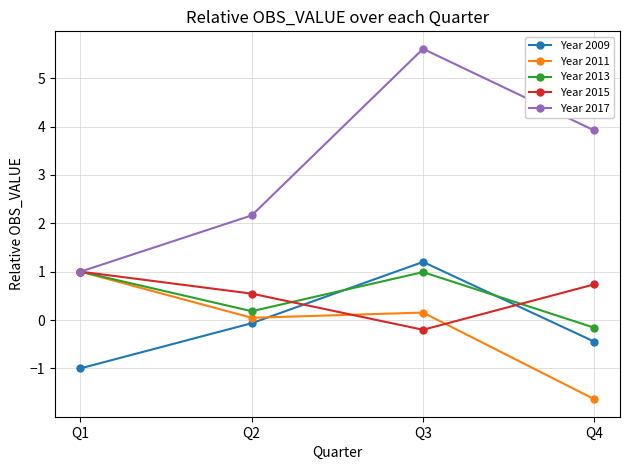

Which series has the largest total across all categories?

Year 2017